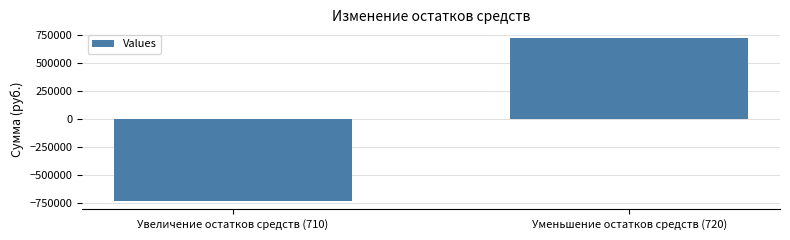

Reading left to right, extract all data points from this chart.

Увеличение остатков средств (710)=-731395.0	Уменьшение остатков средств (720)=731395.0